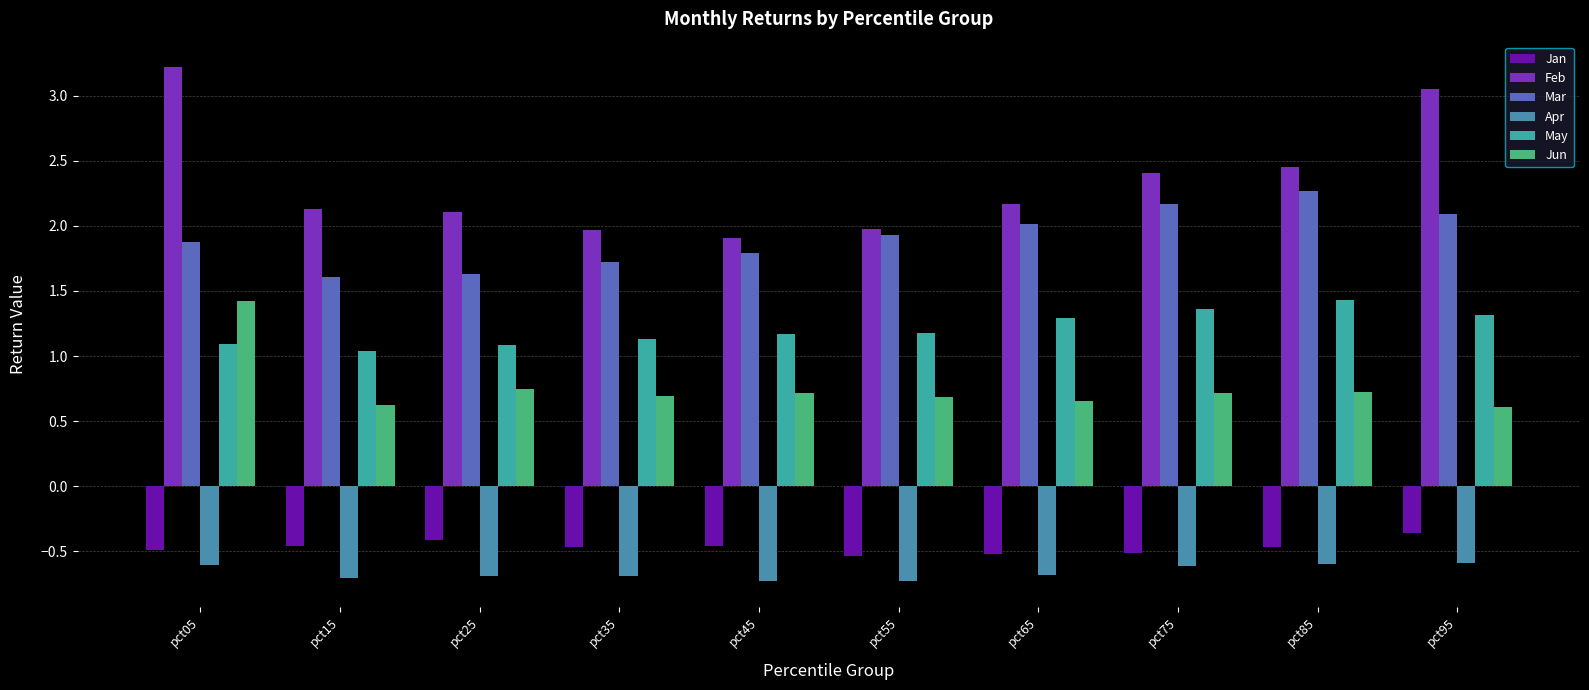

What is the value of the Mar bar at the 3rd from the left?

1.6